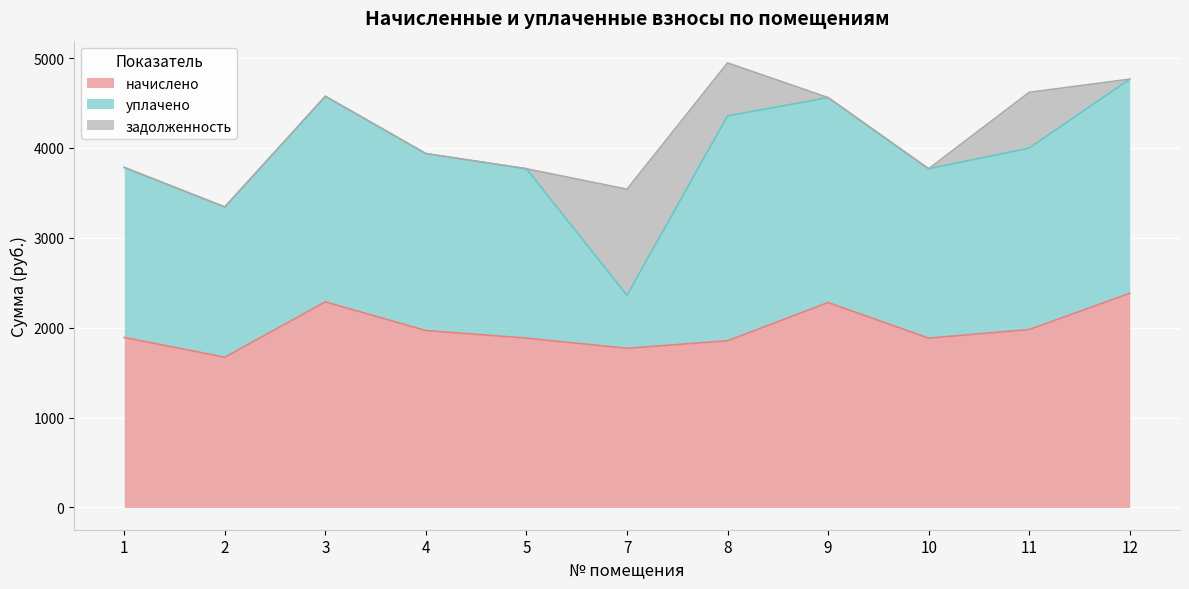

Is the value of начислено at 9 greater than the value of задолженность at 8?

Yes